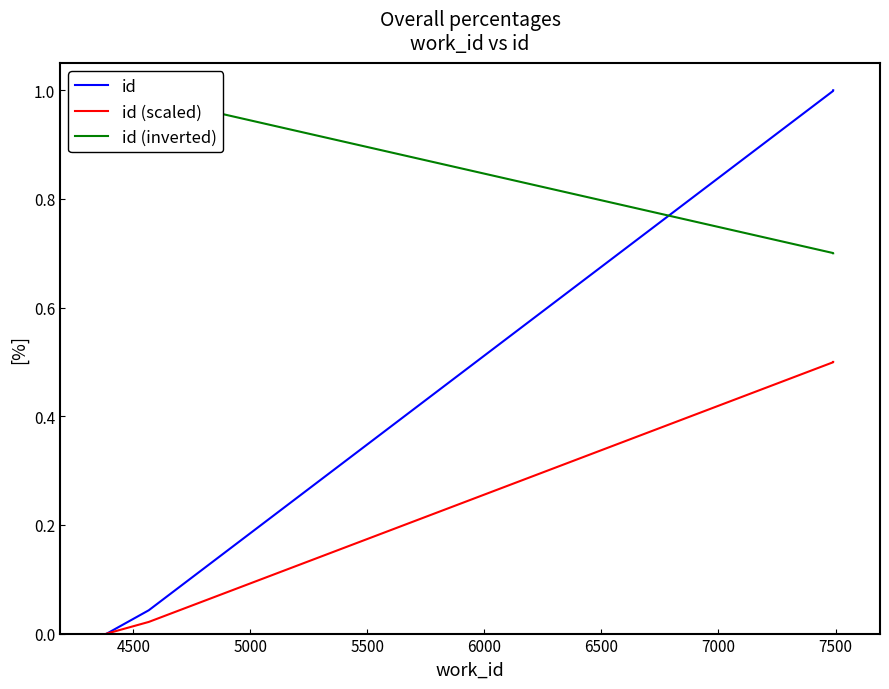

List the series in order of their overall mean, highest first.

id (inverted), id, id (scaled)